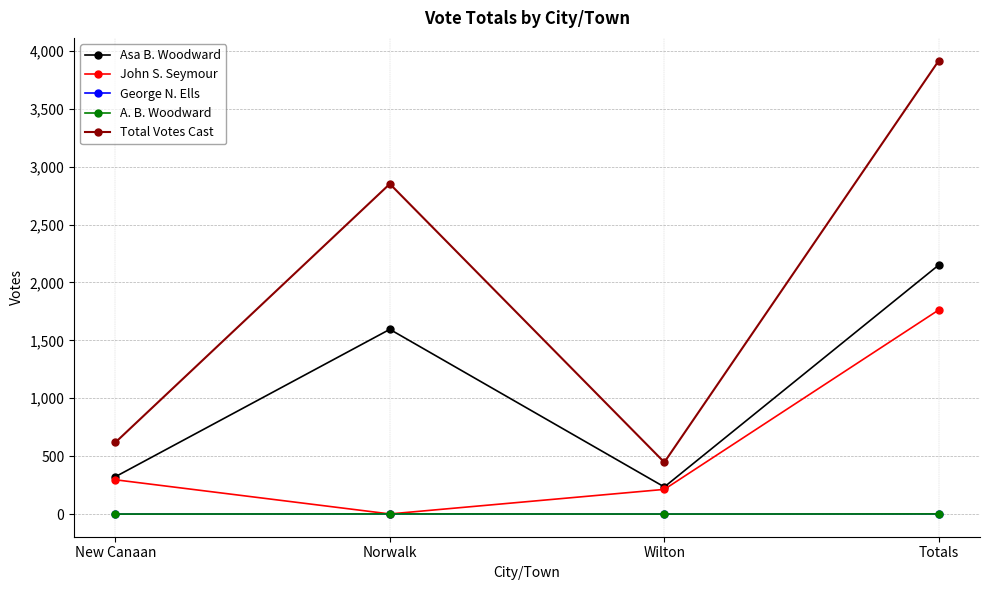

True or false: Asa B. Woodward has a value of 151 at New Canaan.

False